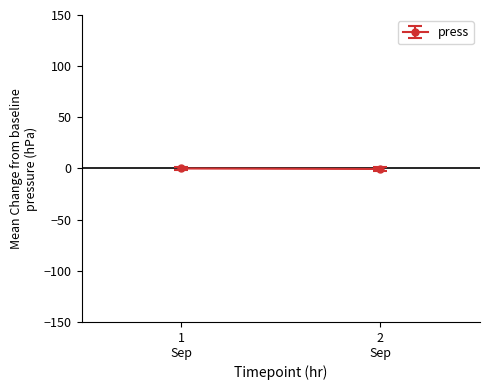

Count the number of data series in this chart.

1